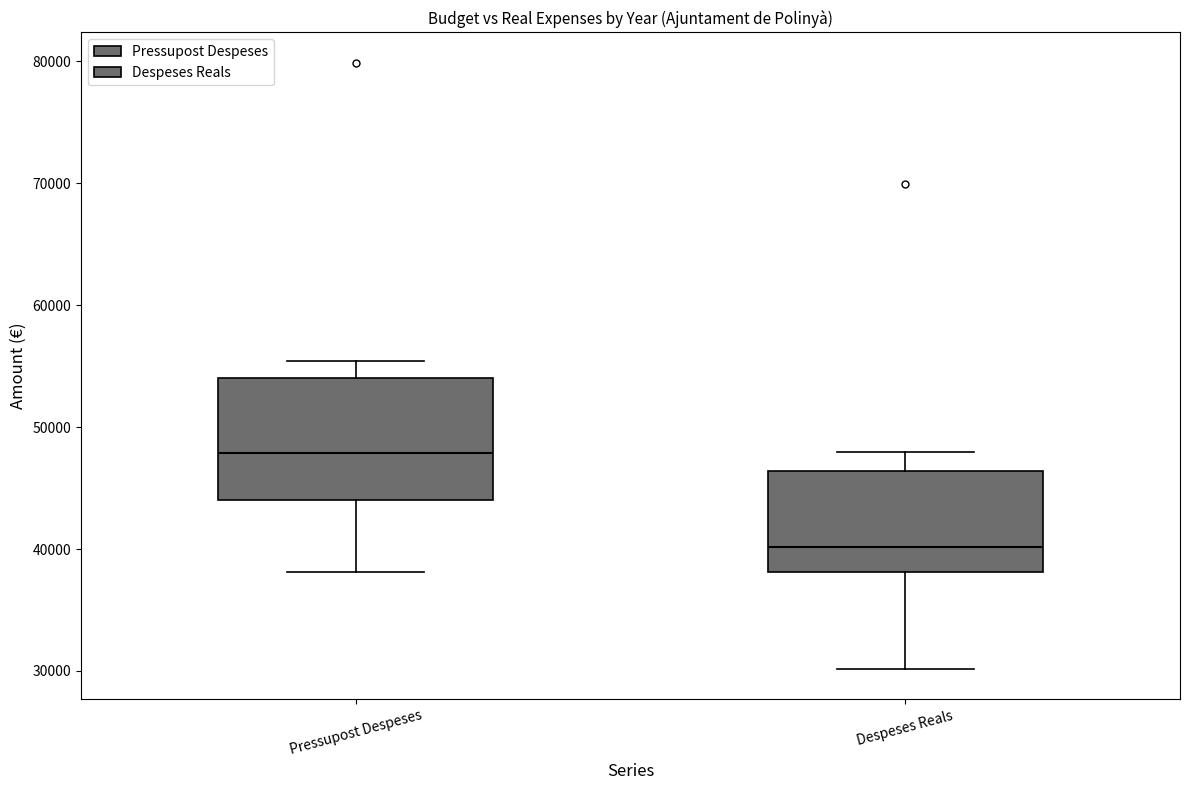

Which box is the tallest, from its lower edge to its upper edge?

Pressupost Despeses